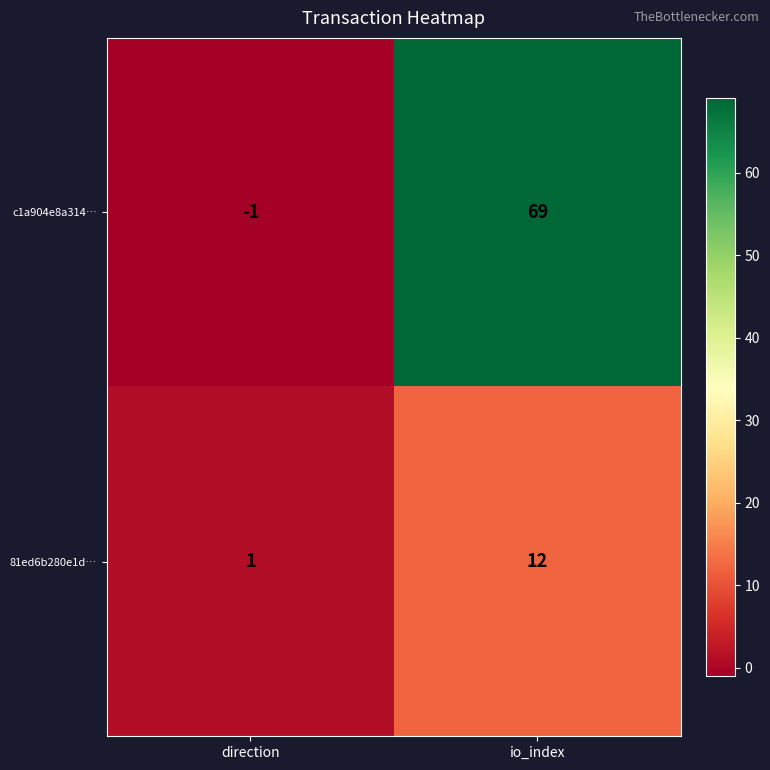

What is the total value across all series at io_index?

81